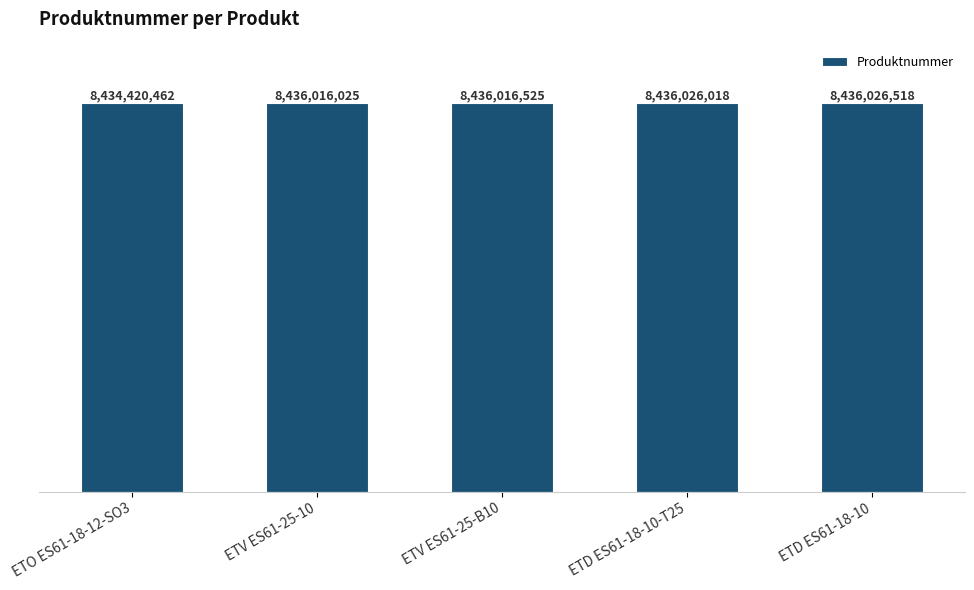

What is the label of the 1st bar from the left?

ETO ES61-18-12-SO3